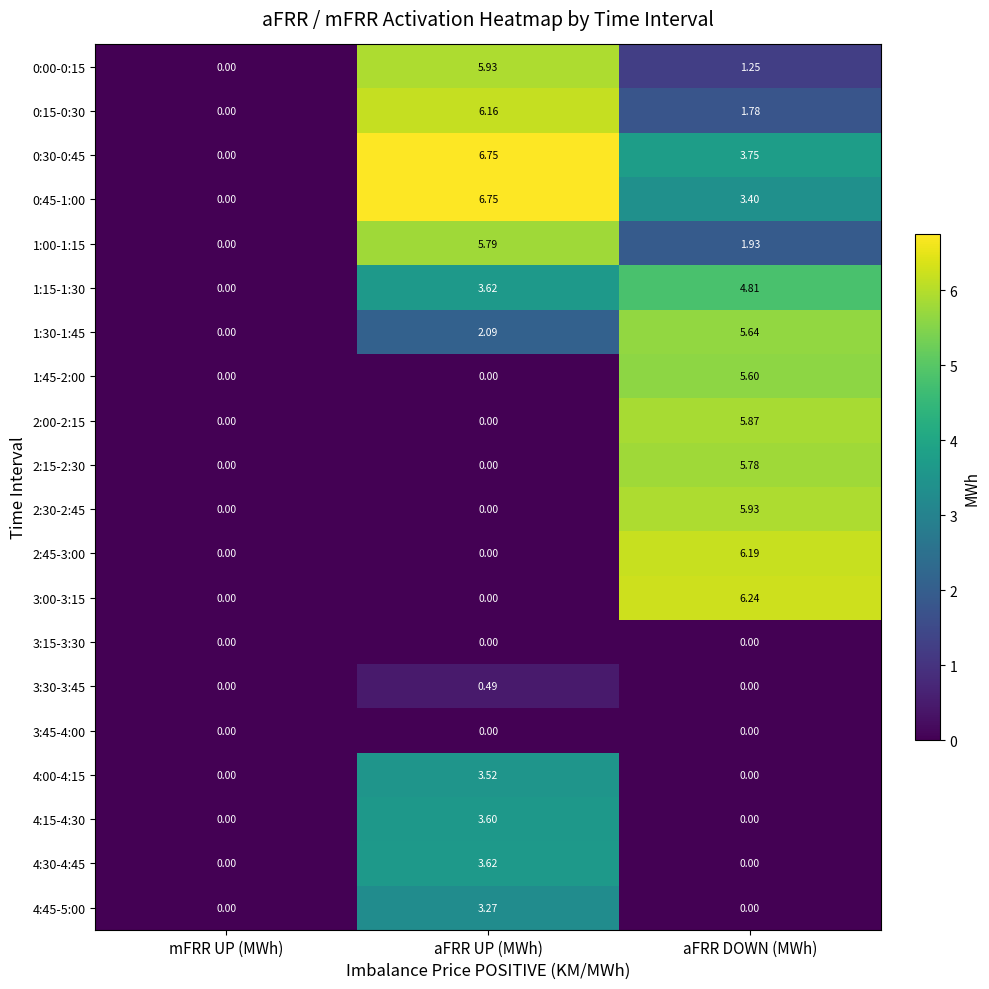

At which category is the sum across all series the highest?

aFRR DOWN (MWh)